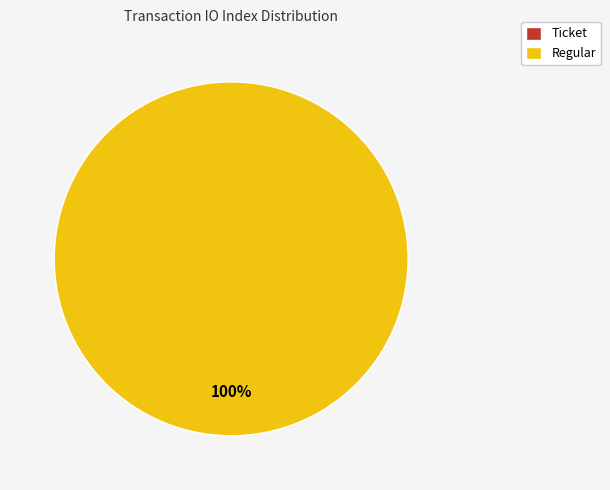

Do Ticket and Regular together represent more than half of the pie?

Yes